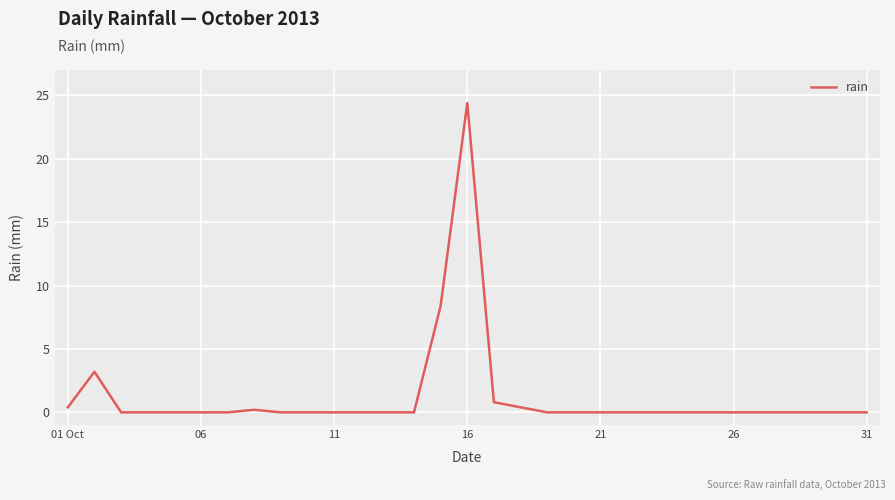

What is the maximum value shown in the chart?

24.4